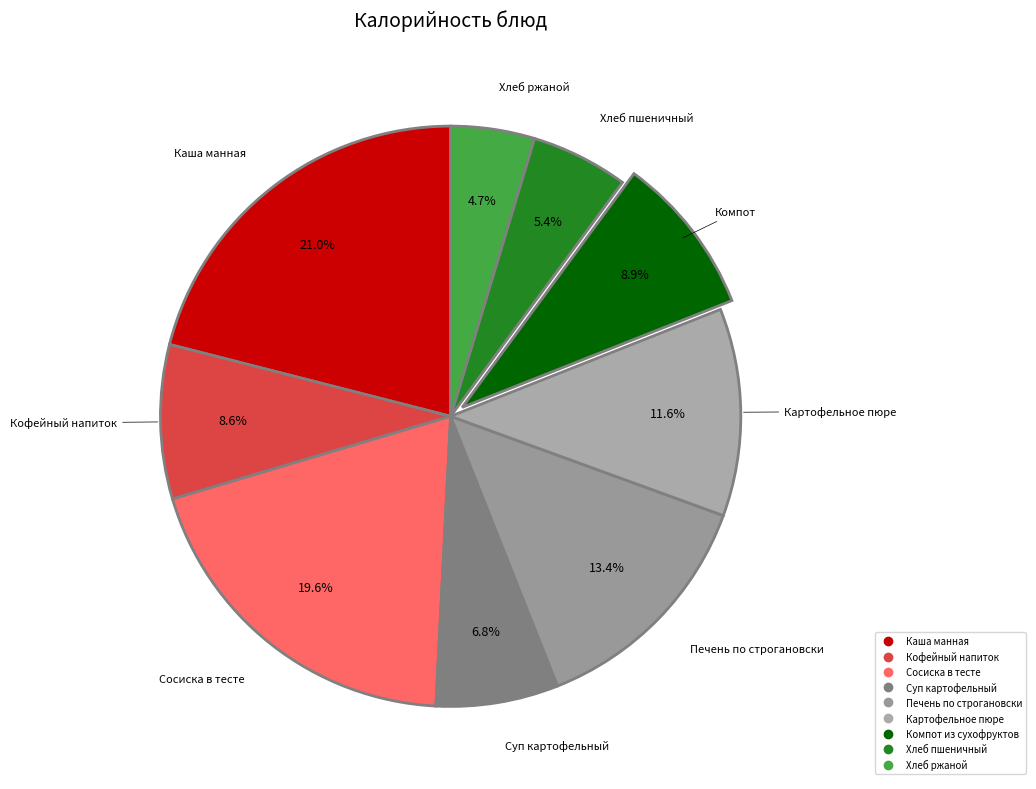

What percentage is the Кофейный напиток slice, to the nearest percent?

9%